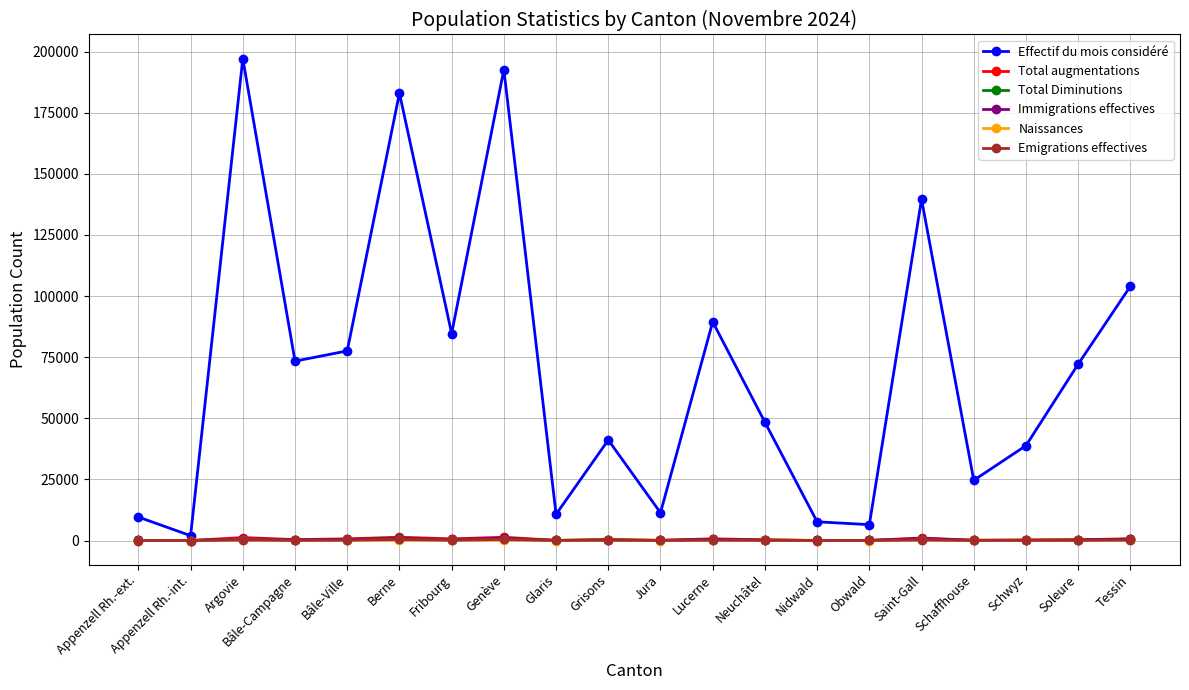

Between Appenzell Rh.-ext. and Bâle-Ville, which series saw the biggest shift?

Effectif du mois considéré